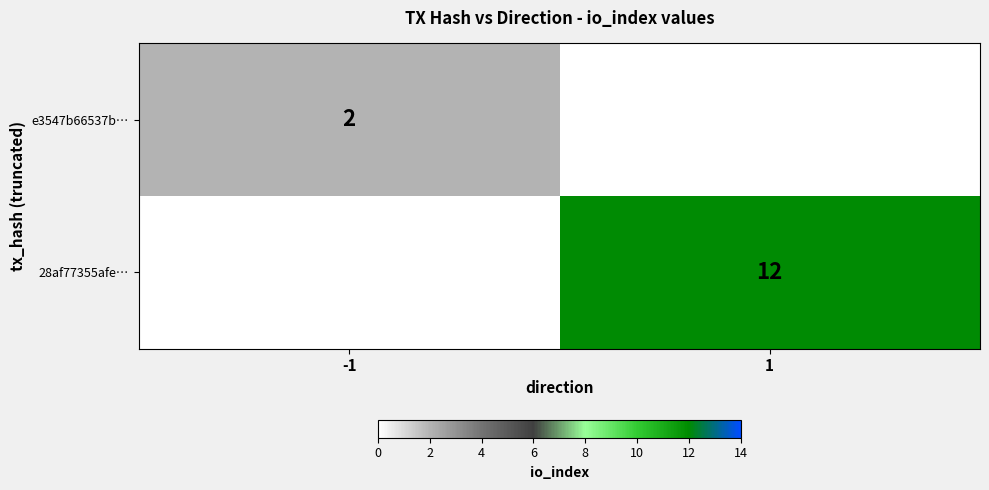

True or false: 28af77355afe… has a value of 7 at 1.

False